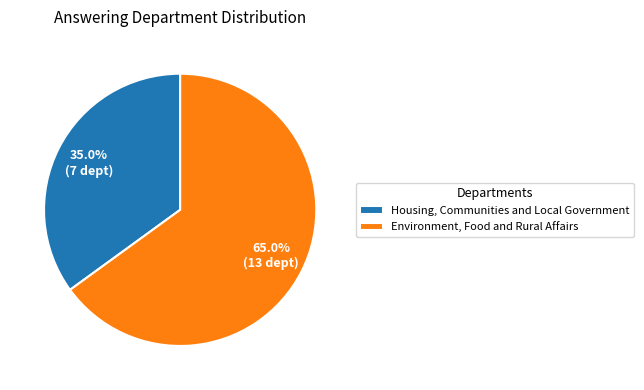

True or false: Environment, Food and Rural Affairs accounts for 65% of the total.

True